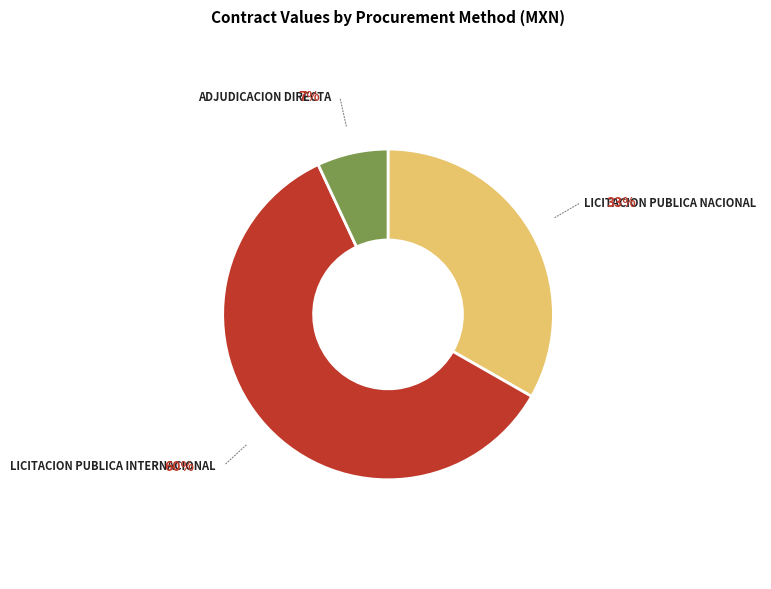

Rank the categories by value from lowest to highest.

ADJUDICACION DIRECTA, LICITACION PUBLICA NACIONAL, LICITACION PUBLICA INTERNACIONAL